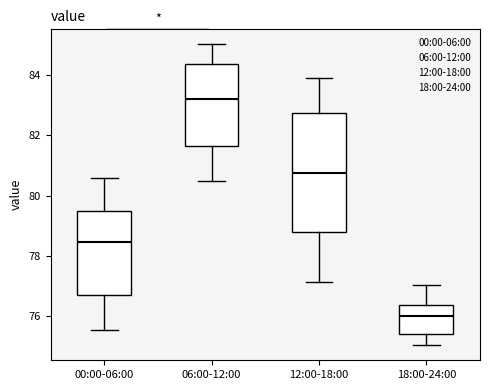

Reading left to right, read every box against the y-axis: the position of its median line, the range the box covers, and the ends of its whiskers. The values are not printed on the chart, so give them approximately, as read against the axis.

00:00-06:00: median 78.4, box 76.6 to 79.4, whiskers 75.6 to 80.6
06:00-12:00: median 83.2, box 81.6 to 84.4, whiskers 80.6 to 85.0
12:00-18:00: median 80.8, box 78.8 to 82.8, whiskers 77.2 to 84.0
18:00-24:00: median 76.0, box 75.4 to 76.4, whiskers 75.0 to 77.0